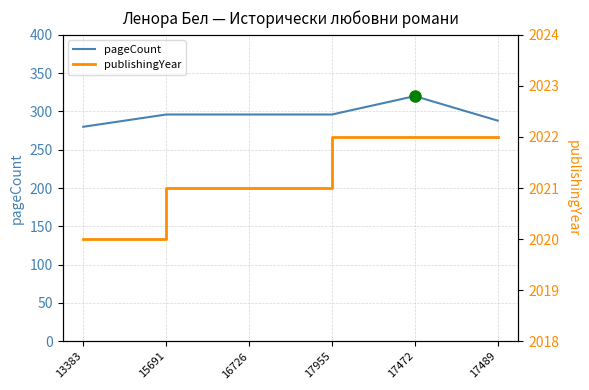

How many values in the publishingYear series are below 2022?

3